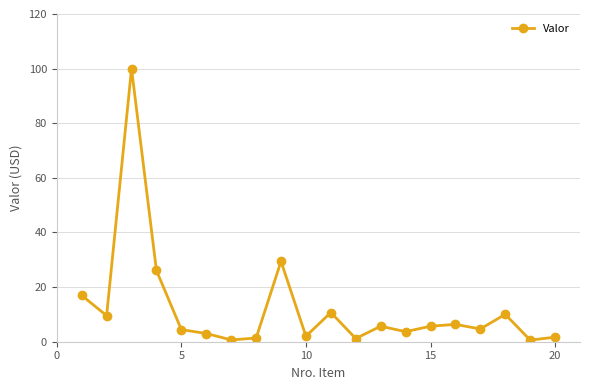

True or false: the data has more than 2 interior local peaks.

True